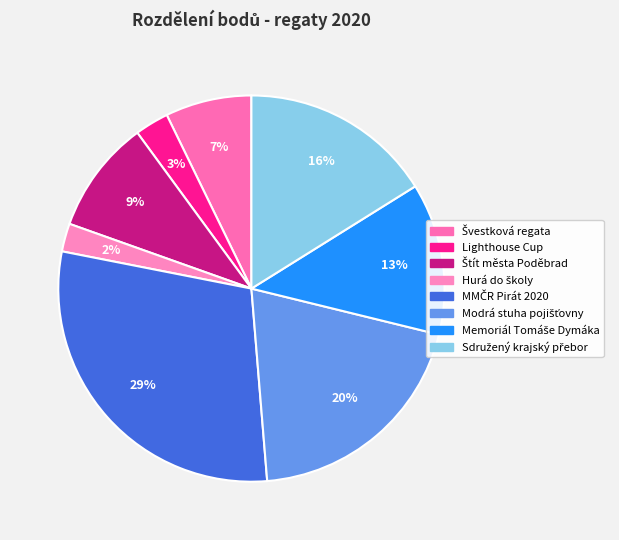

Does any single category account for the majority?

No